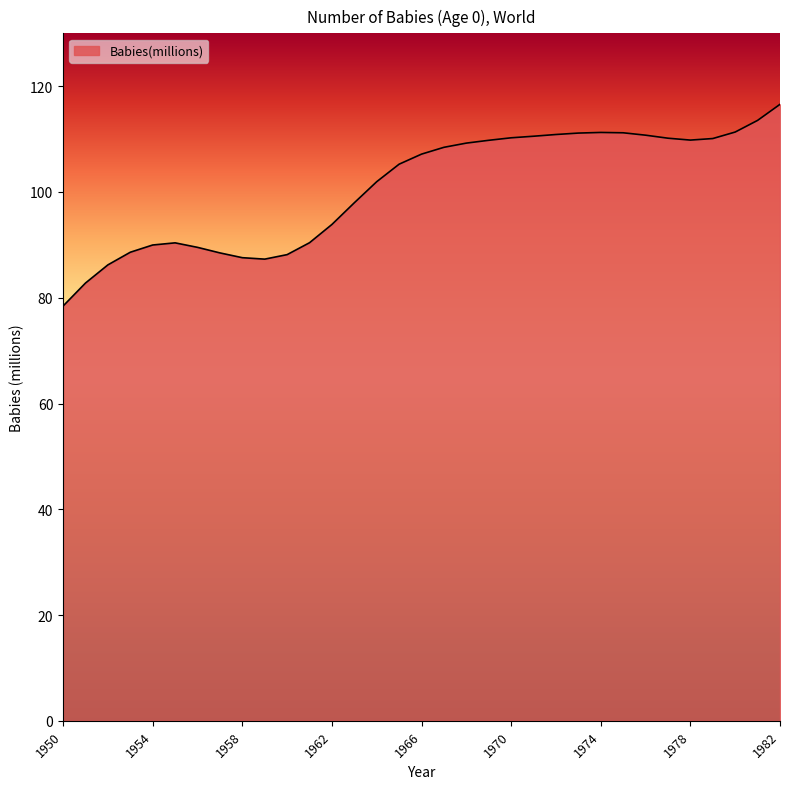

What is the maximum value shown in the chart?

116.6